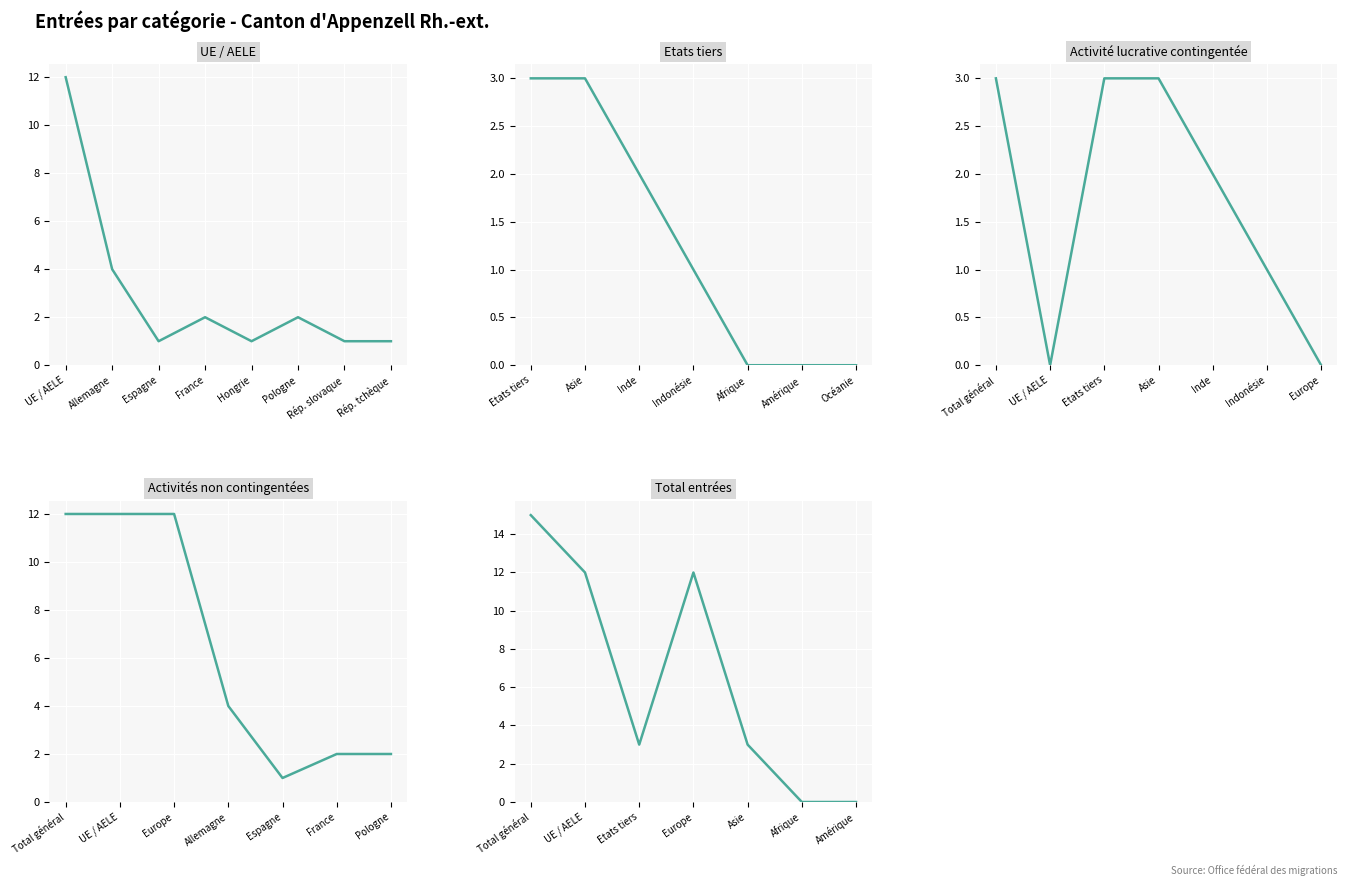

Which has a higher value, UE / AELE or Afrique?

UE / AELE